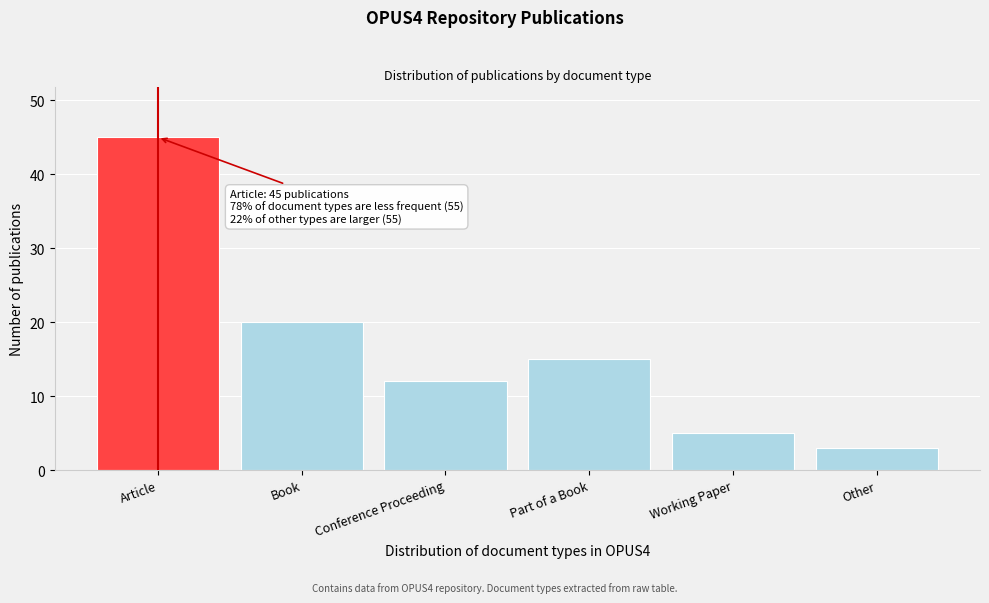

Reading left to right, what are all the values shown in this chart?

45	20	12	15	5	3